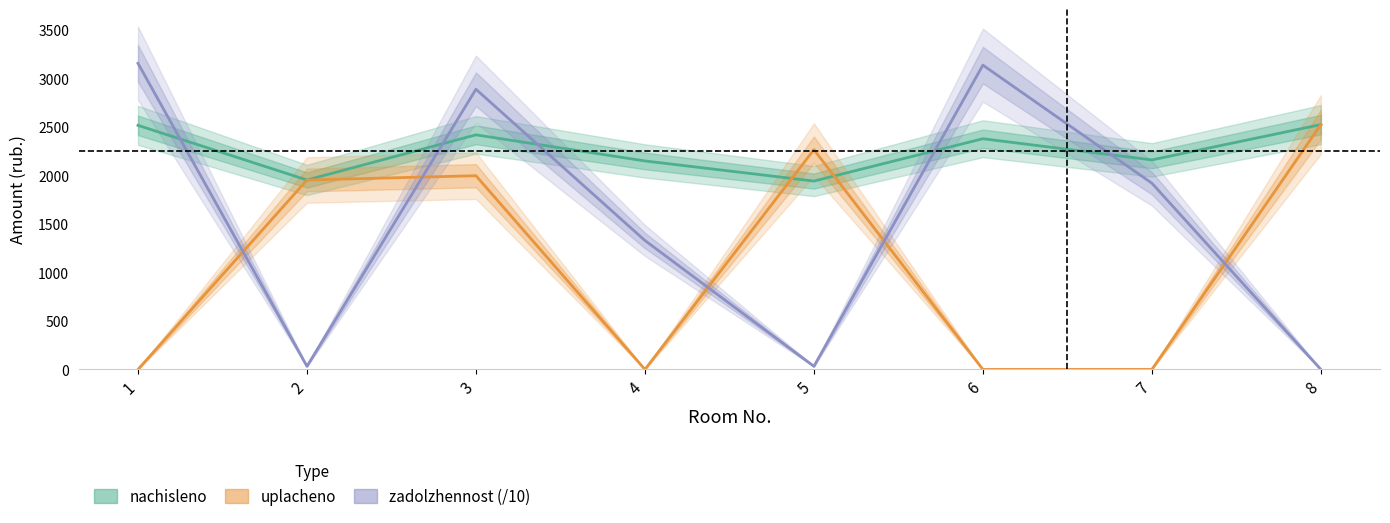

What is the difference between the second highest and second lowest values in the uplacheno series?

2269.0